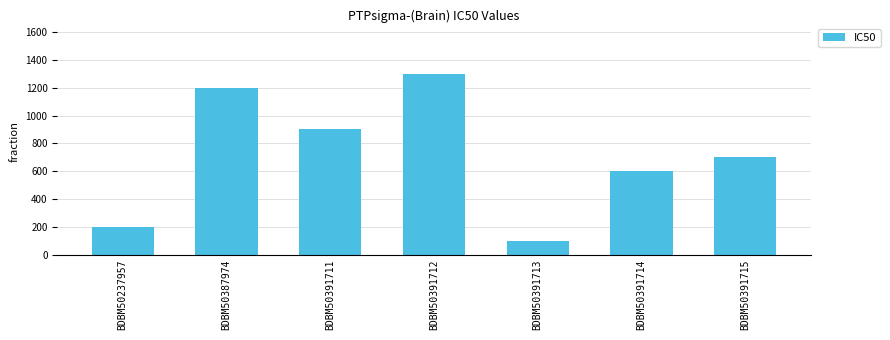

What is the minimum value shown in the chart?

100